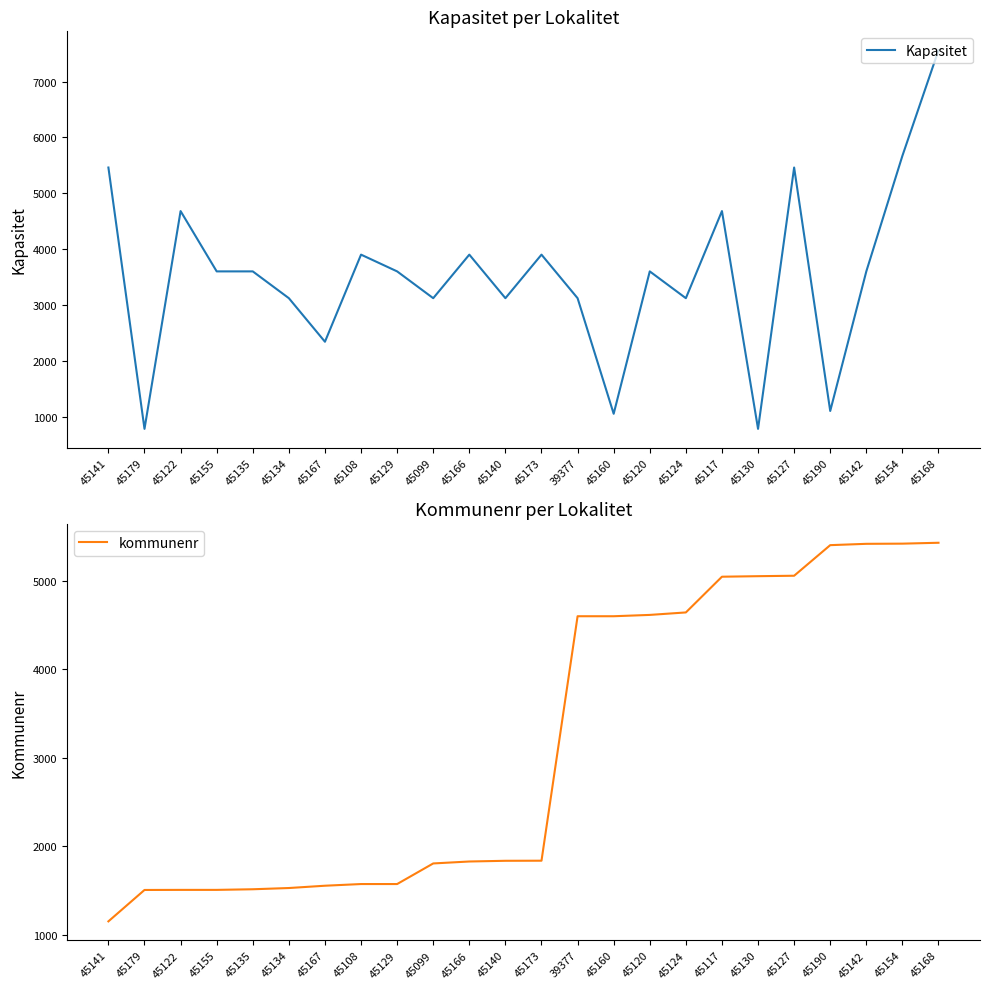

True or false: Kapasitet has a value of 1561 at 45160.

False